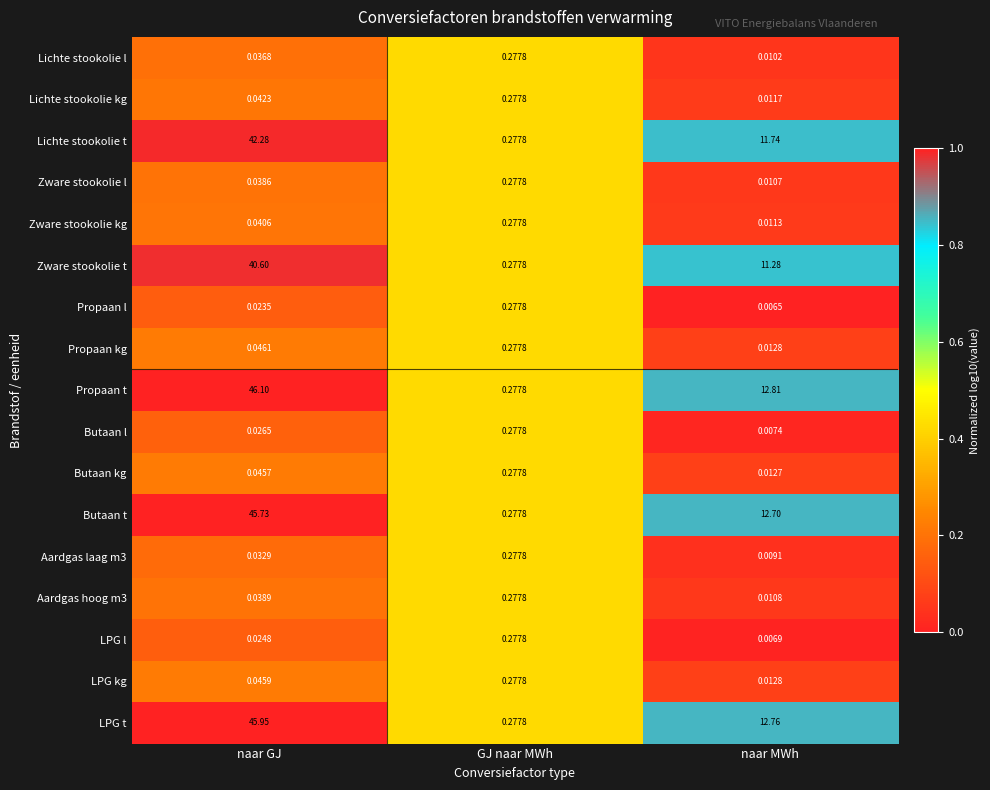

Which category has the highest value in the Lichte stookolie kg series?

GJ naar MWh